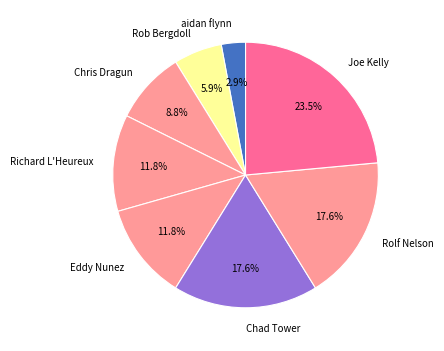

To the nearest percent, what is the difference between the largest and smallest slice percentages?

21%